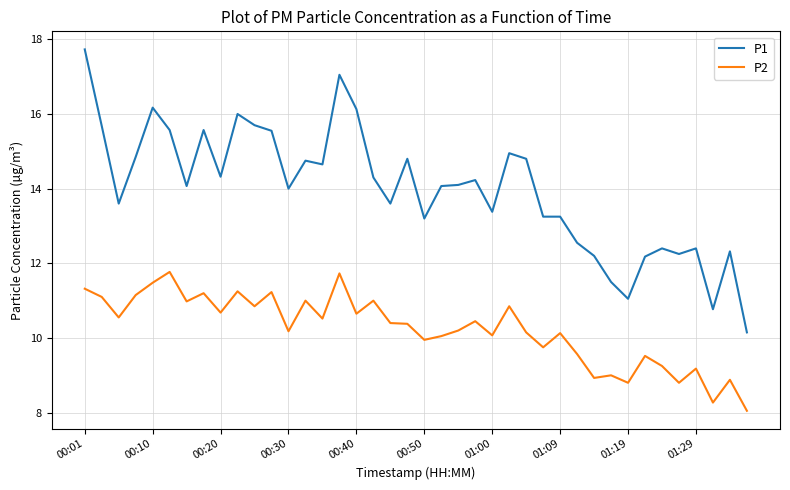

How many lines are shown in the chart?

2